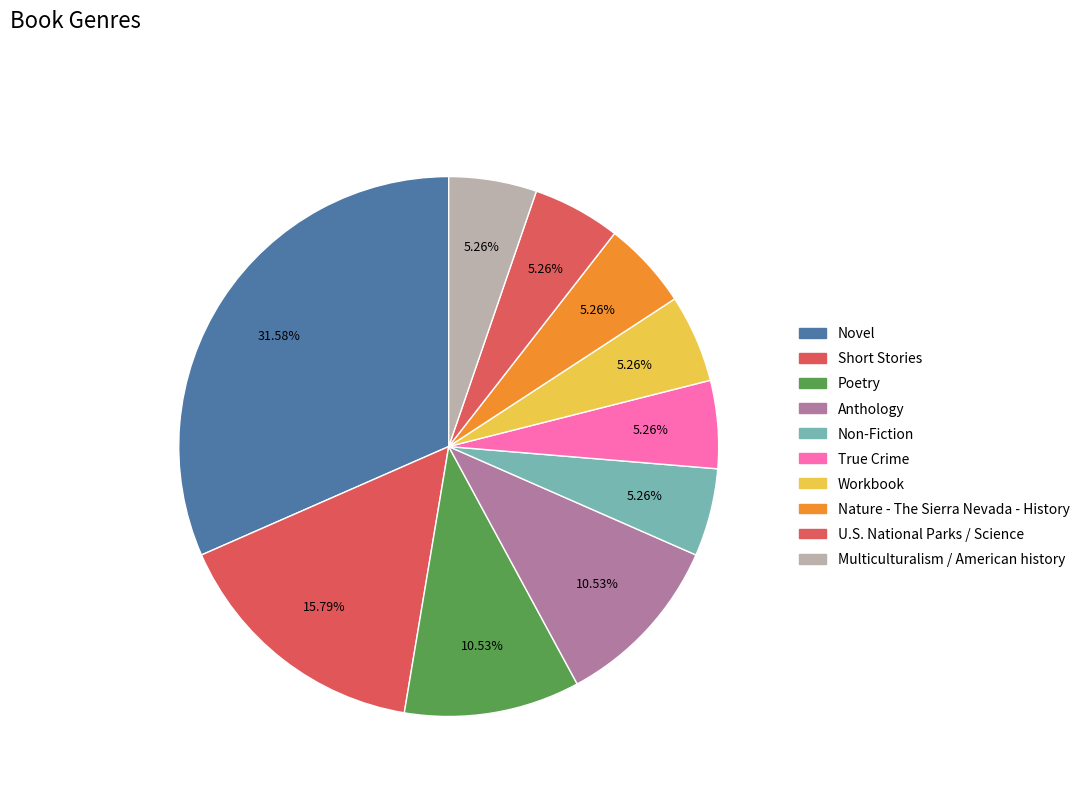

To the nearest percent, what is the combined percentage of Anthology and U.S. National Parks / Science?

16%